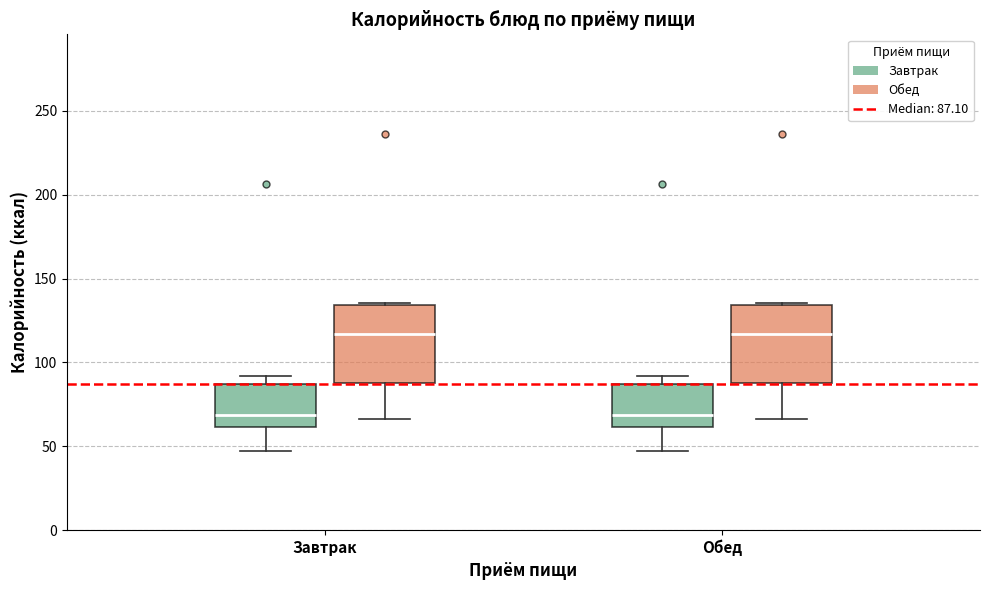

Where is the lower edge of the box for Обед (Завтрак) on the y-axis? The values are not printed on the chart, so give them approximately, as read against the axis.

60